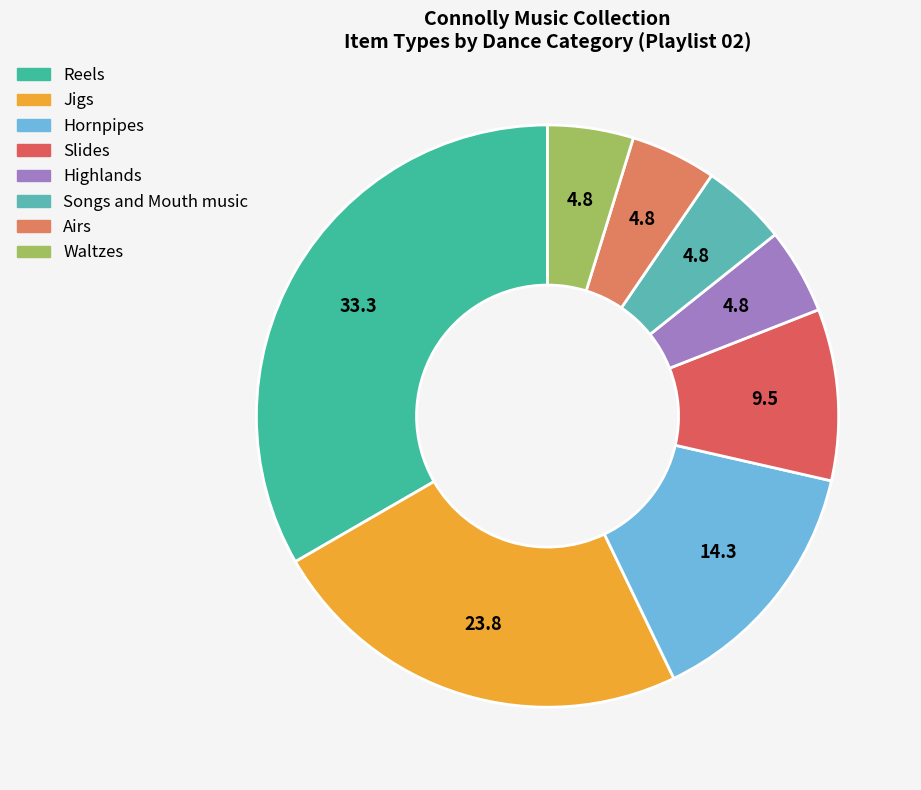

Count the number of slices in the pie.

8